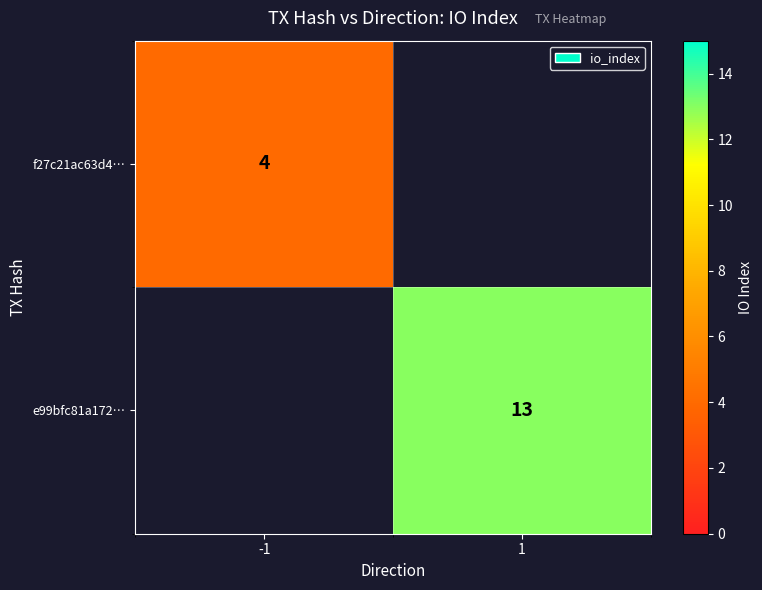

True or false: e99bfc81a172… has a value of 13 at 1.

True